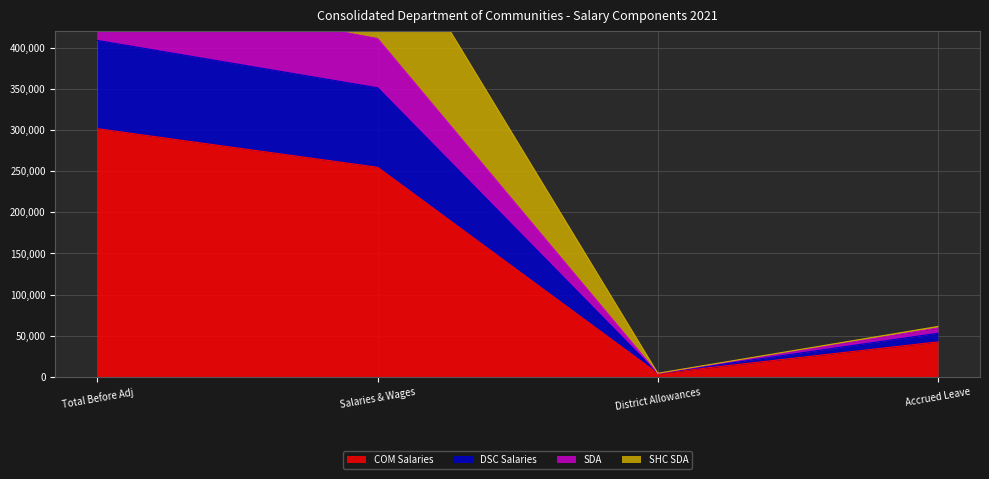

Rank the categories by COM Salaries value from lowest to highest.

District Allowances, Accrued Leave, Salaries & Wages, Total Before Adj